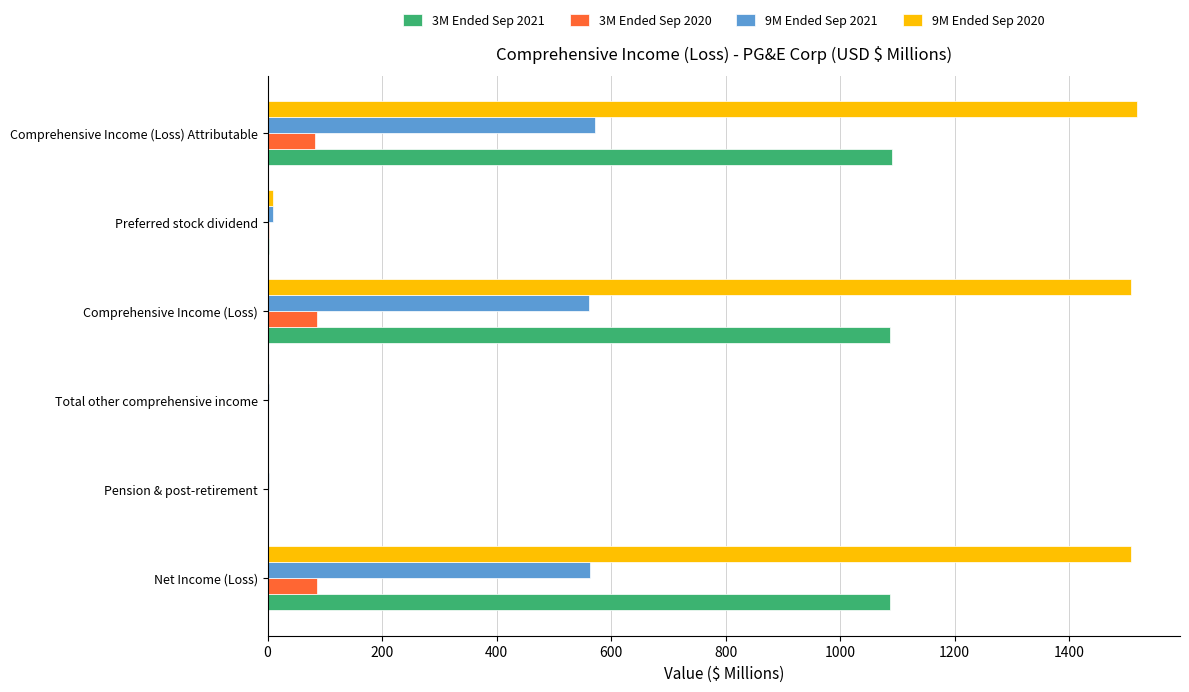

What are all the series names shown in the legend?

3M Ended Sep 2021, 3M Ended Sep 2020, 9M Ended Sep 2021, 9M Ended Sep 2020